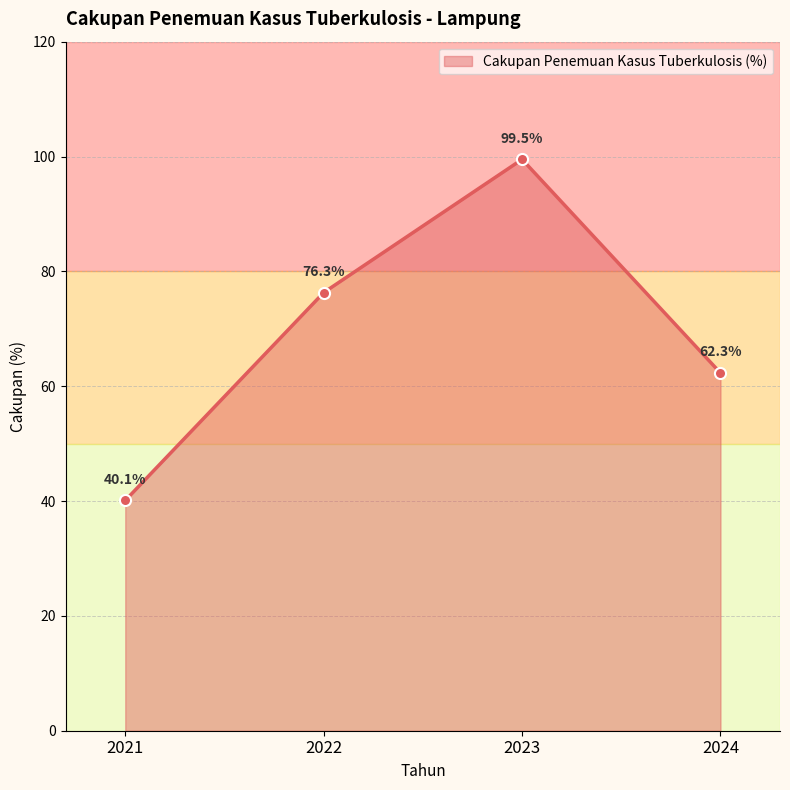

Between 2024 and 2023, which is larger?

2023